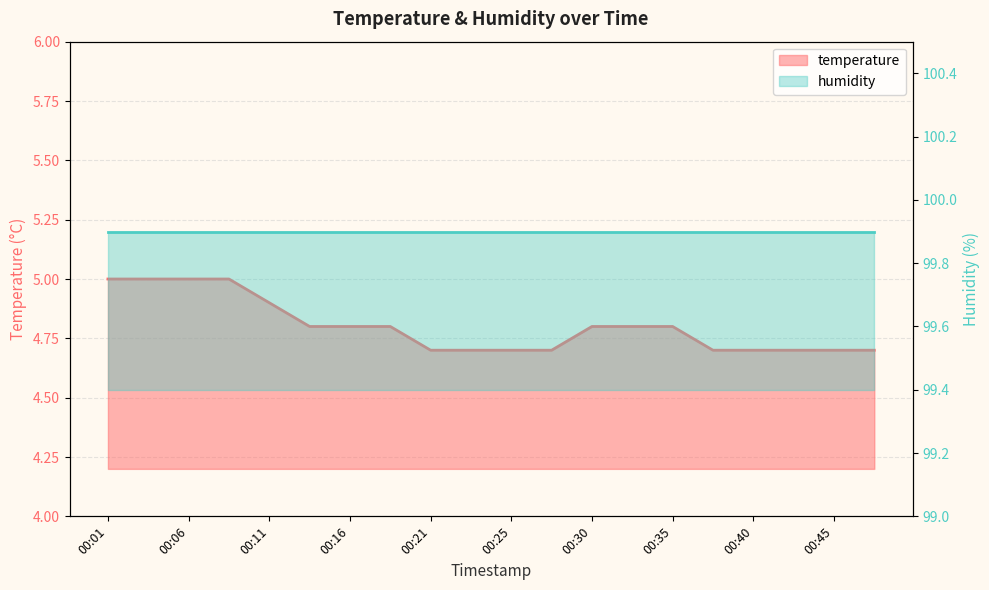

List the labels in order of value, smallest first.

00:21, 00:23, 00:25, 00:28, 00:38, 00:40, 00:42, 00:45, 00:47, 00:13, 00:16, 00:18, 00:30, 00:33, 00:35, 00:11, 00:01, 00:03, 00:06, 00:08